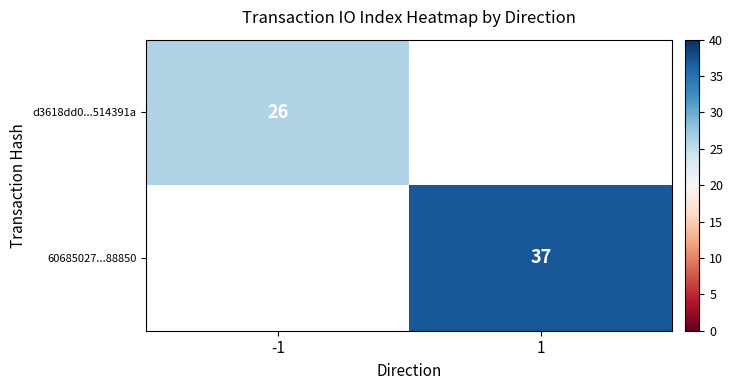

The value of 60685027...88850 at 1 is 37. True or false?

True